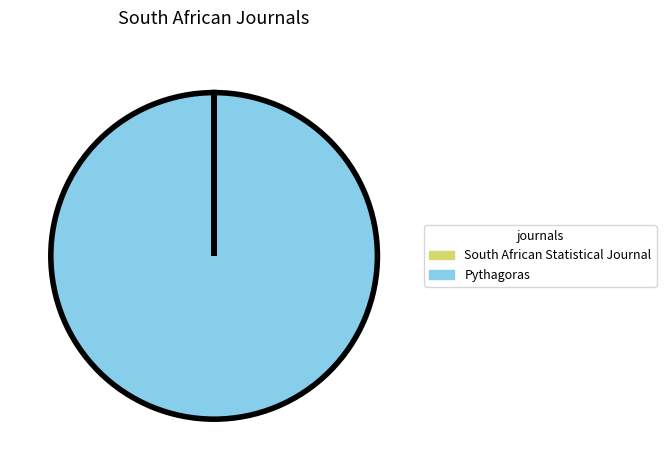

Which category has the biggest portion of the pie?

Pythagoras